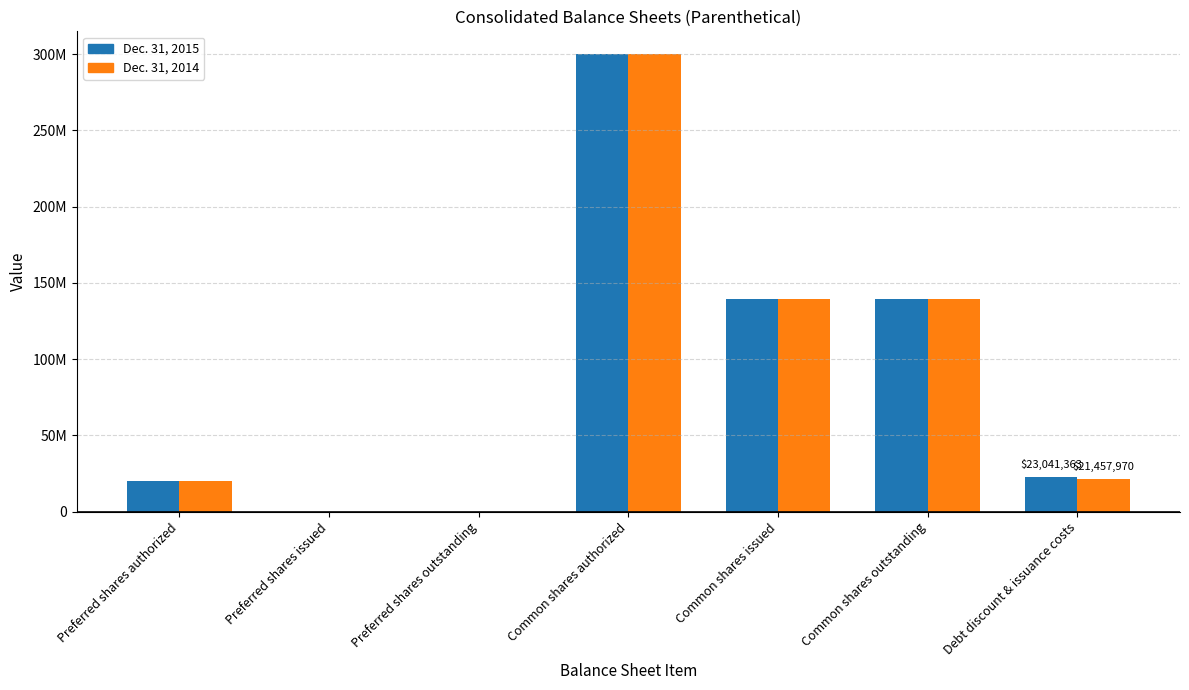

What are all the series names shown in the legend?

Dec. 31, 2015, Dec. 31, 2014